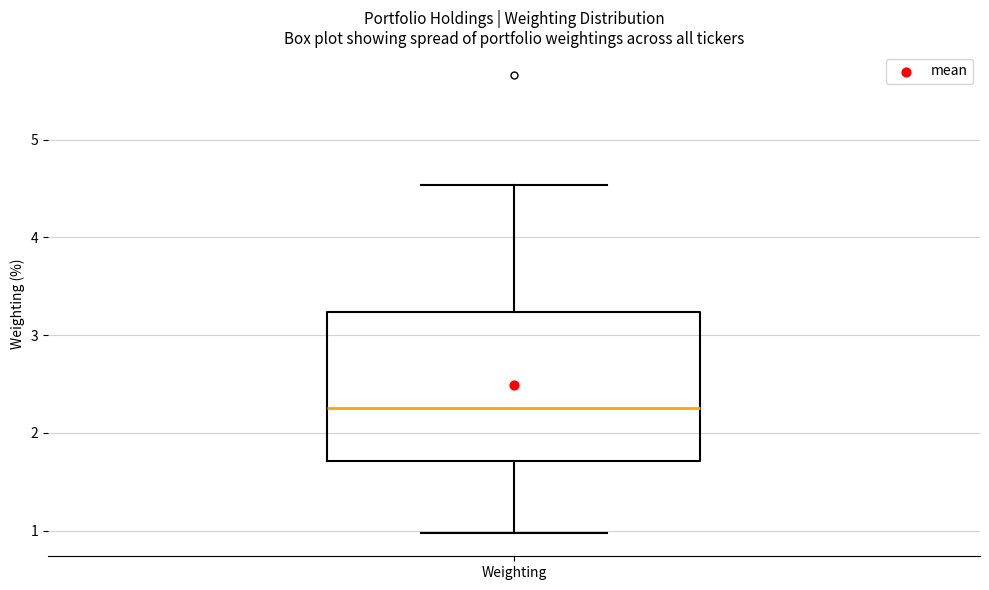

Transcribe this box plot: give where the median line is, the range the box spans, and where the two whiskers end, as read against the y-axis. The values are not printed on the chart, so give them approximately, as read against the axis.

median 2.3, box 1.7 to 3.2, whiskers 1.0 to 4.5